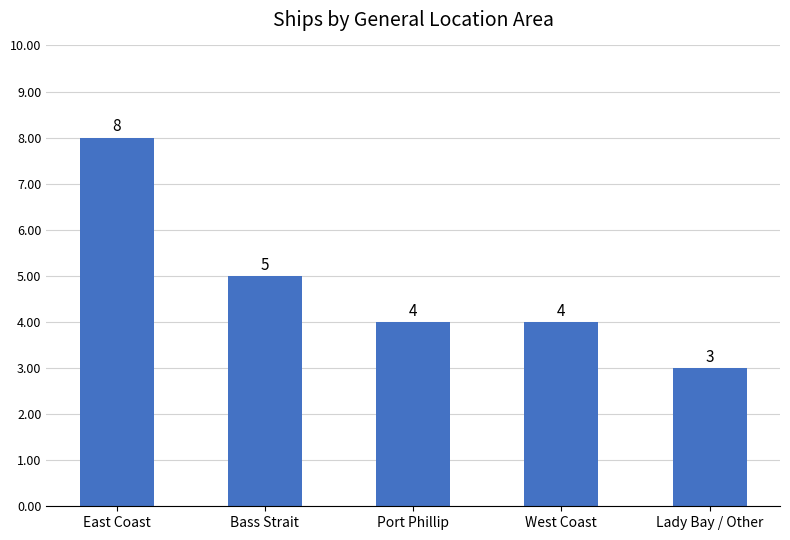

True or false: the data shows 4 at West Coast.

True